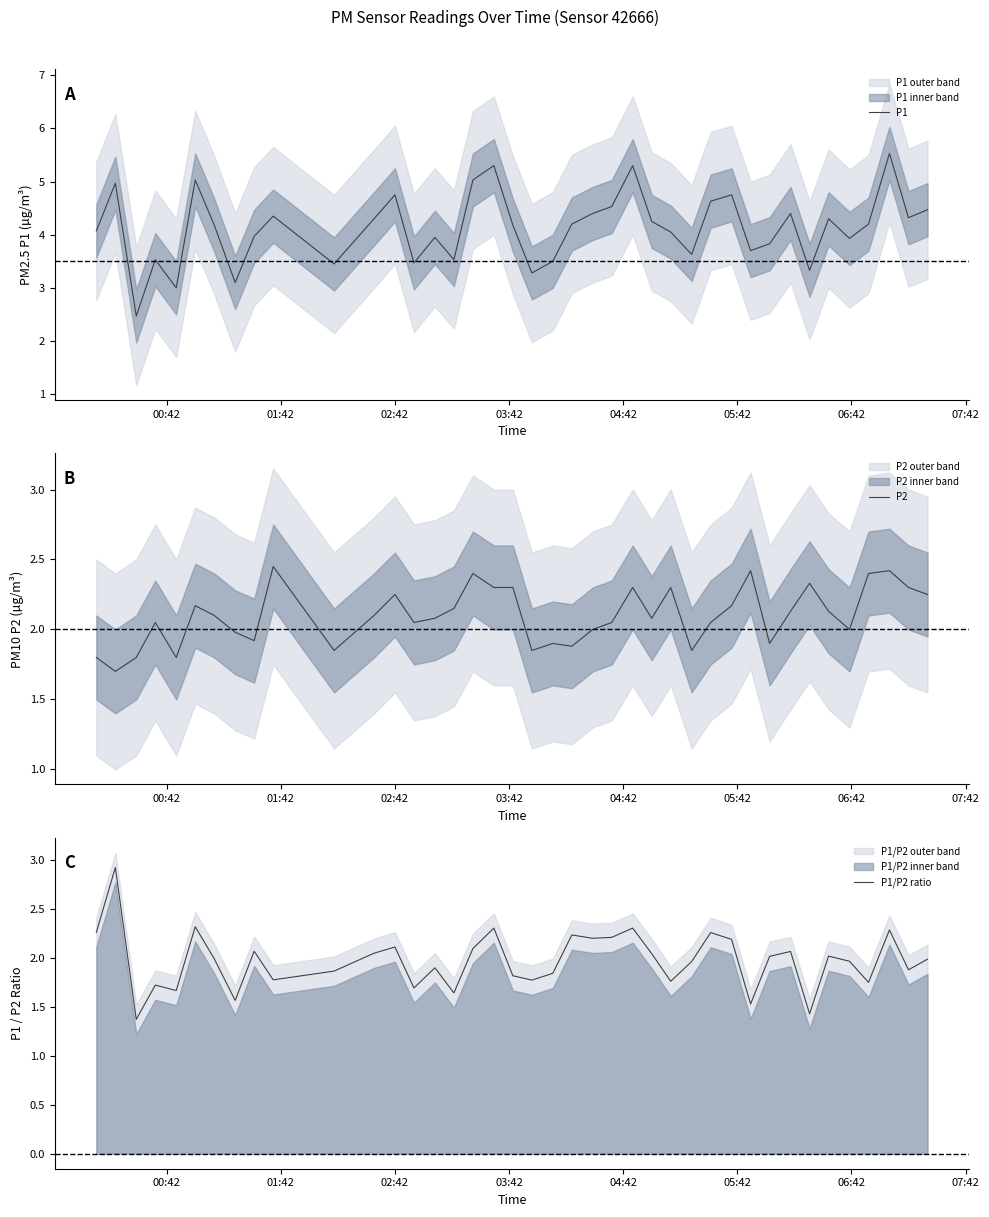

Count the number of categories in the chart.

40